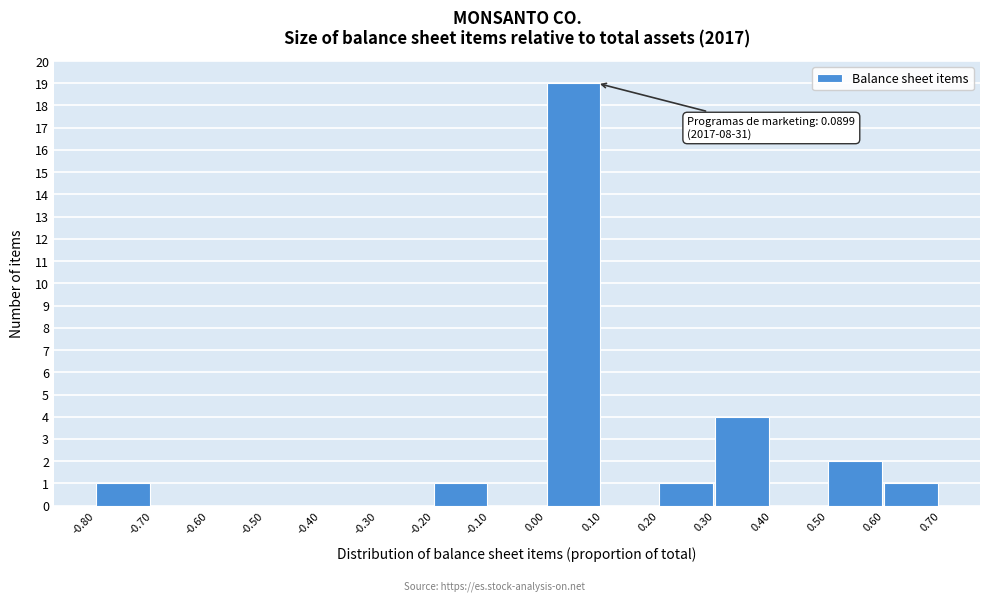

Which range on the x-axis has the tallest bar?

0.00 to 0.10